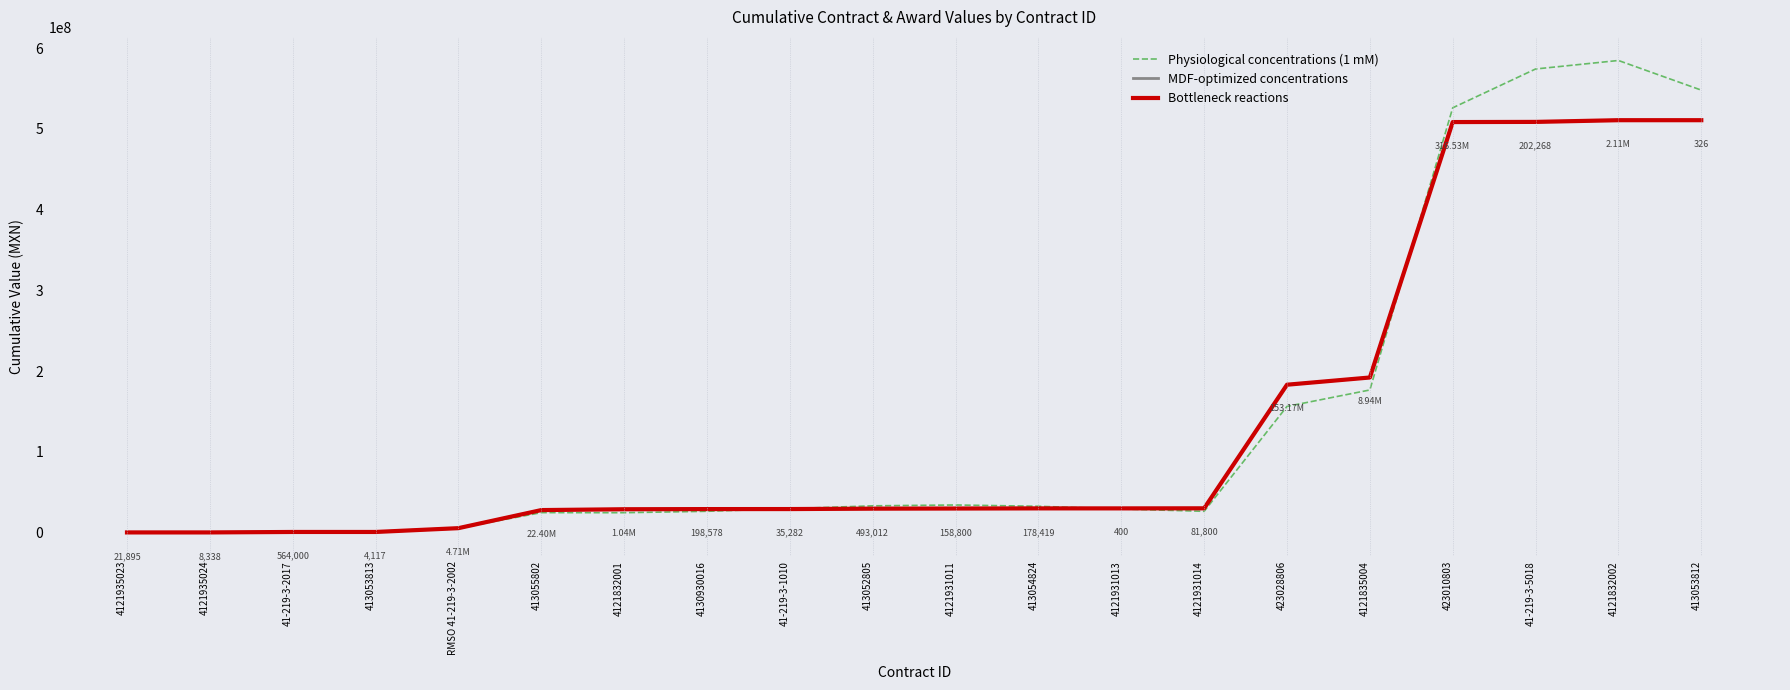

How many lines are shown in the chart?

3